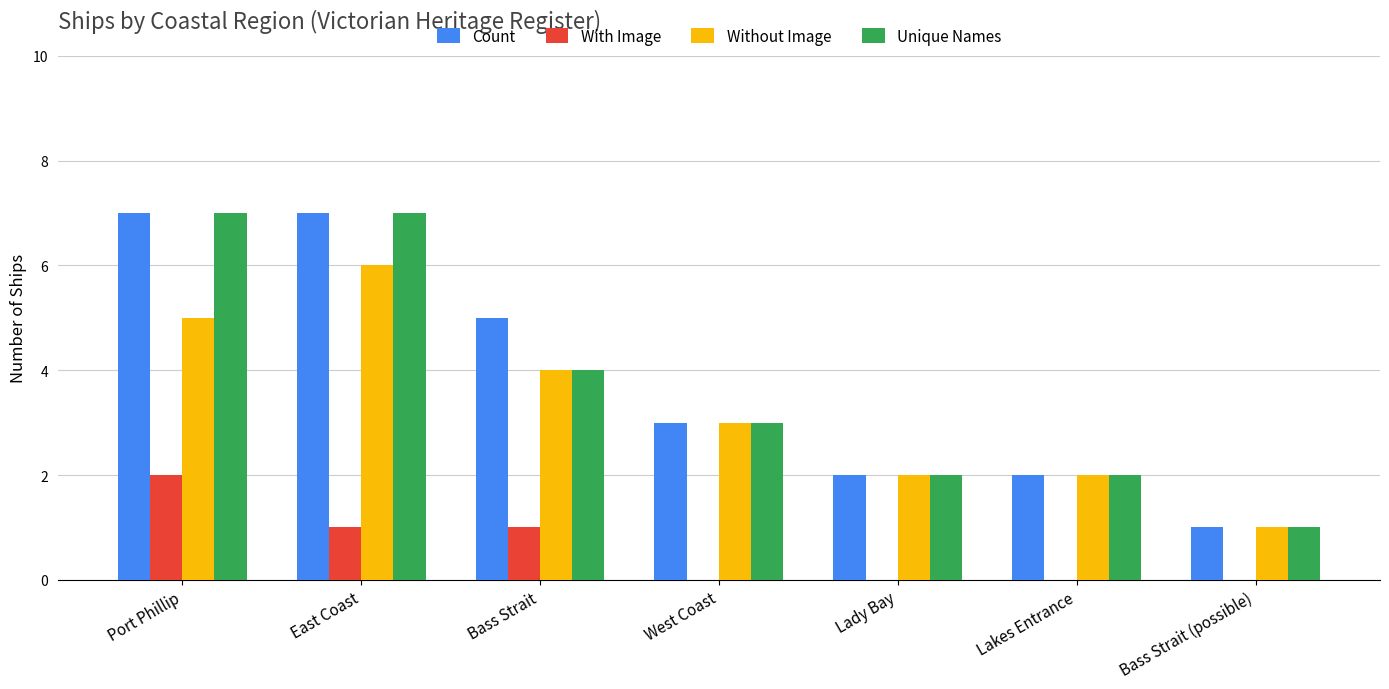

Is it true that With Image equals 3 at Port Phillip?

False